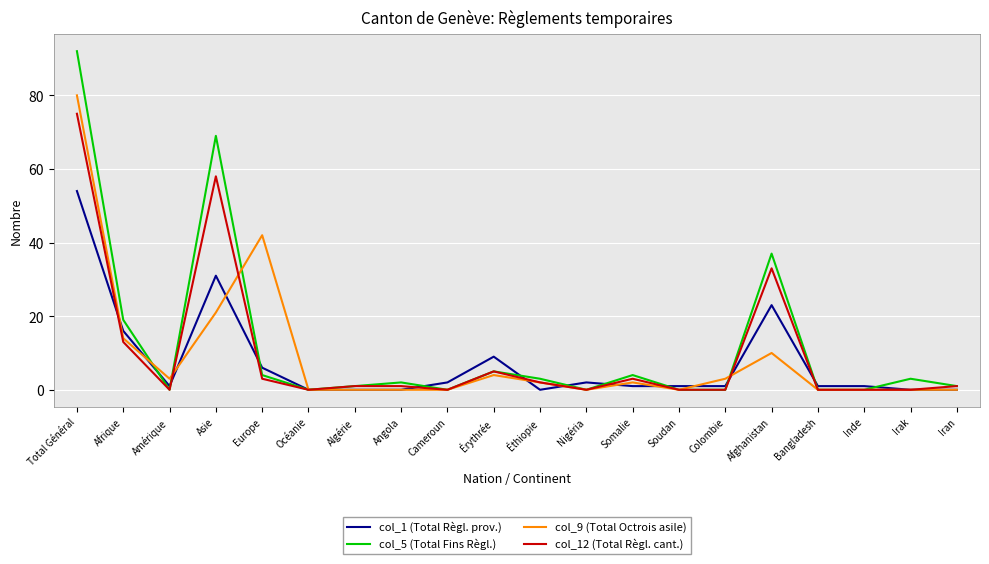

Rank the series by their maximum value, from highest to lowest.

col_5 (Total Fins Règl.), col_9 (Total Octrois asile), col_12 (Total Règl. cant.), col_1 (Total Règl. prov.)